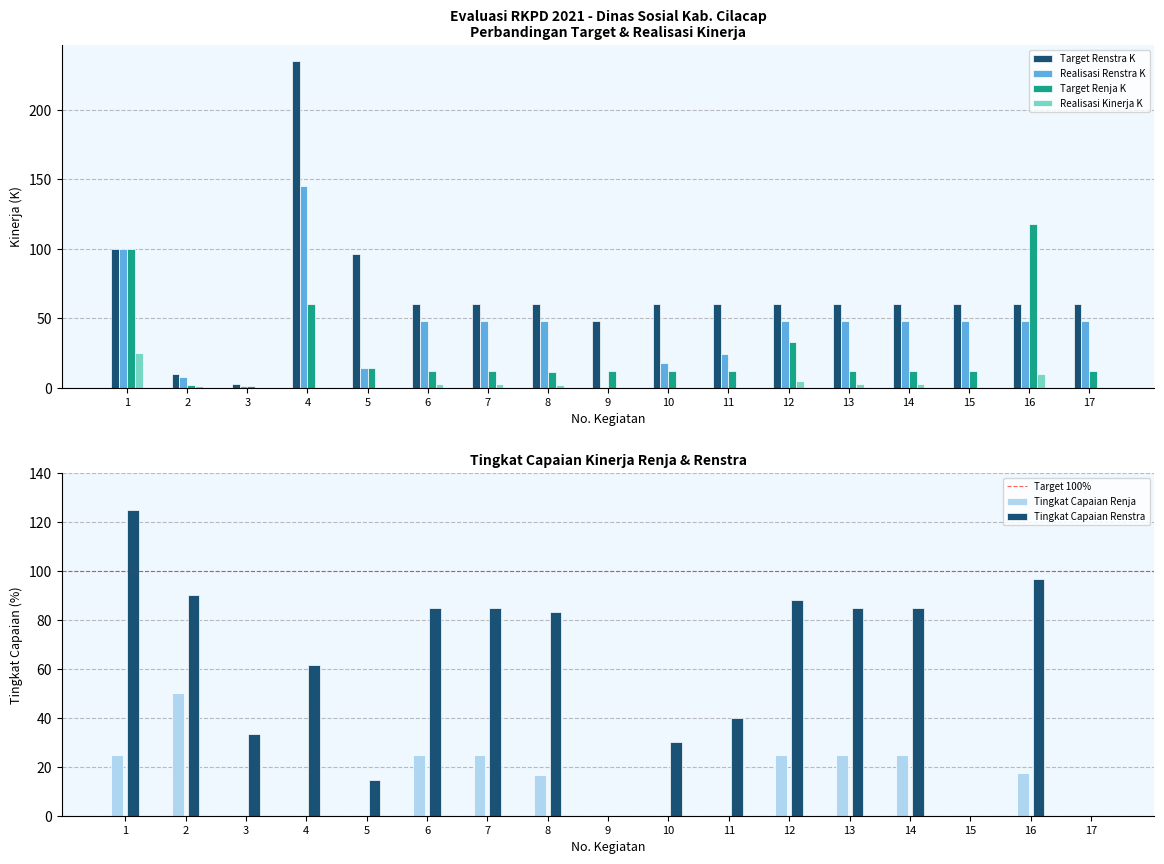

True or false: Target Renstra K has a value of 60.0 at 8.

True